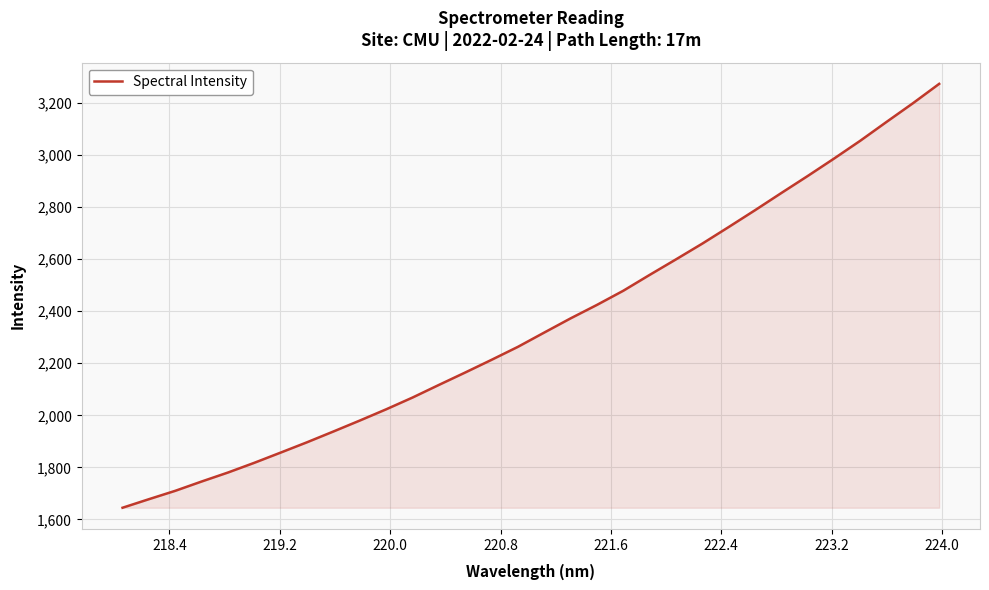

What is the difference between the maximum and minimum values?

1628.1